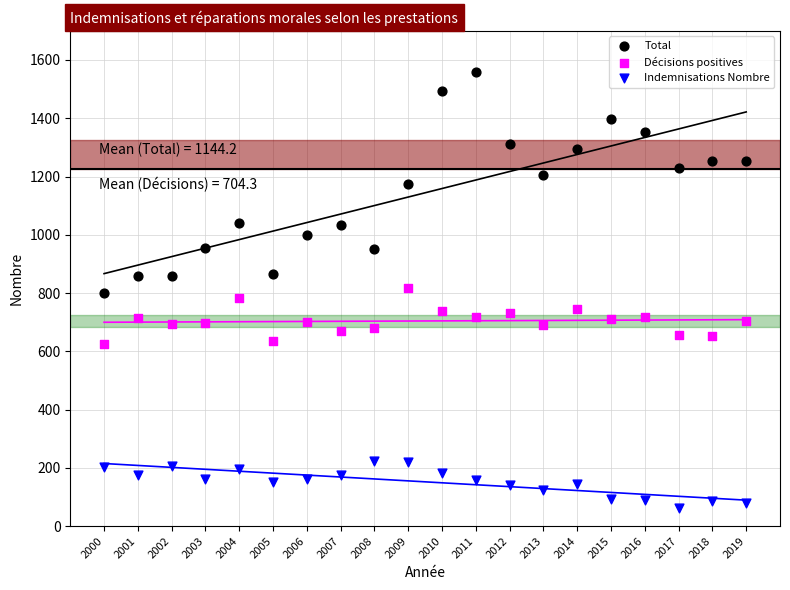

Which series reaches the minimum Y coordinate?

Indemnisations Nombre